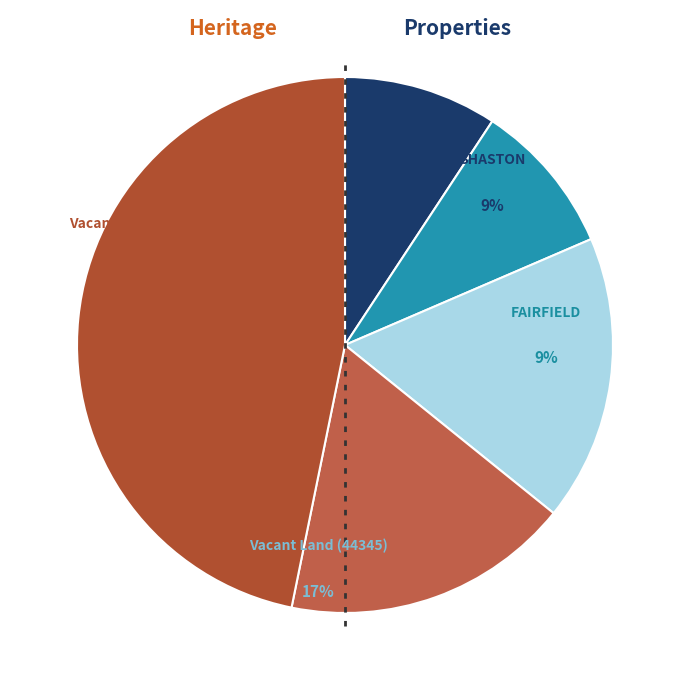

Rank the categories by value from lowest to highest.

SHASTON, FAIRFIELD, Vacant Land (44345), Vacant Land (44692), Vacant Residential Land